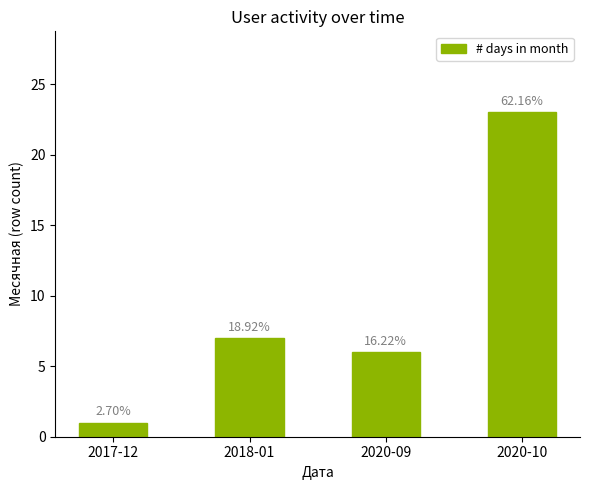

What is the average value?

9